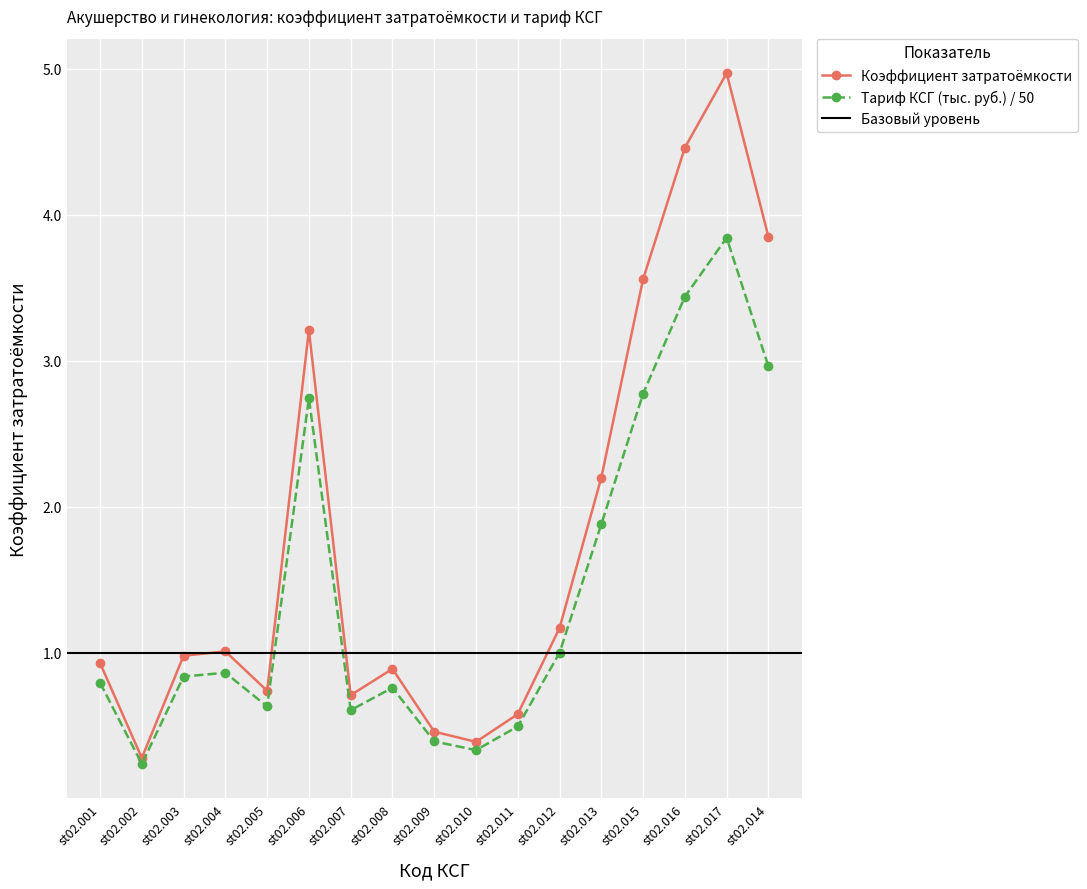

At how many categories does at least one series exceed 3?

5